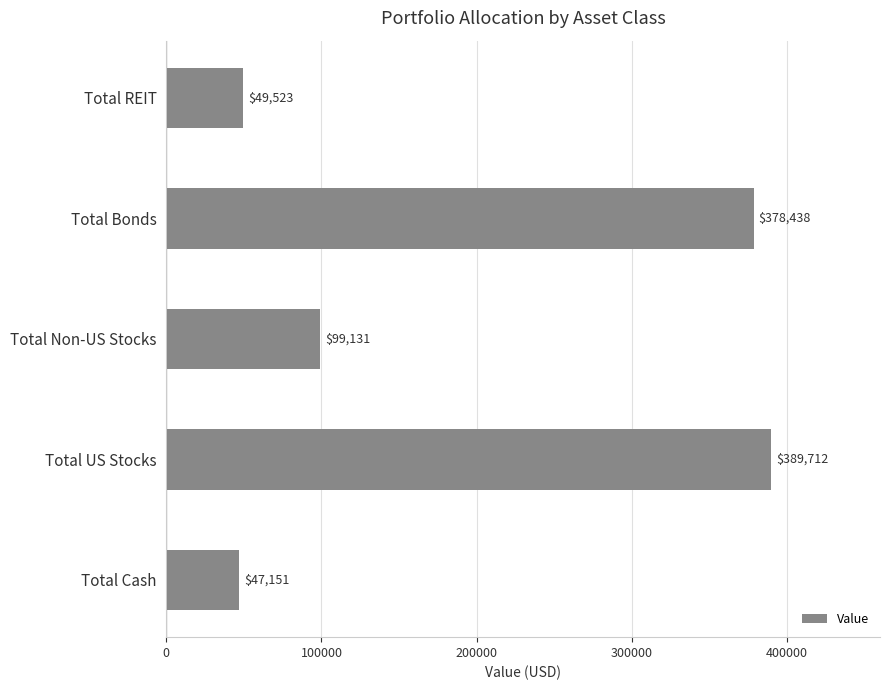

Rank the categories by value from highest to lowest.

Total US Stocks, Total Bonds, Total Non-US Stocks, Total REIT, Total Cash